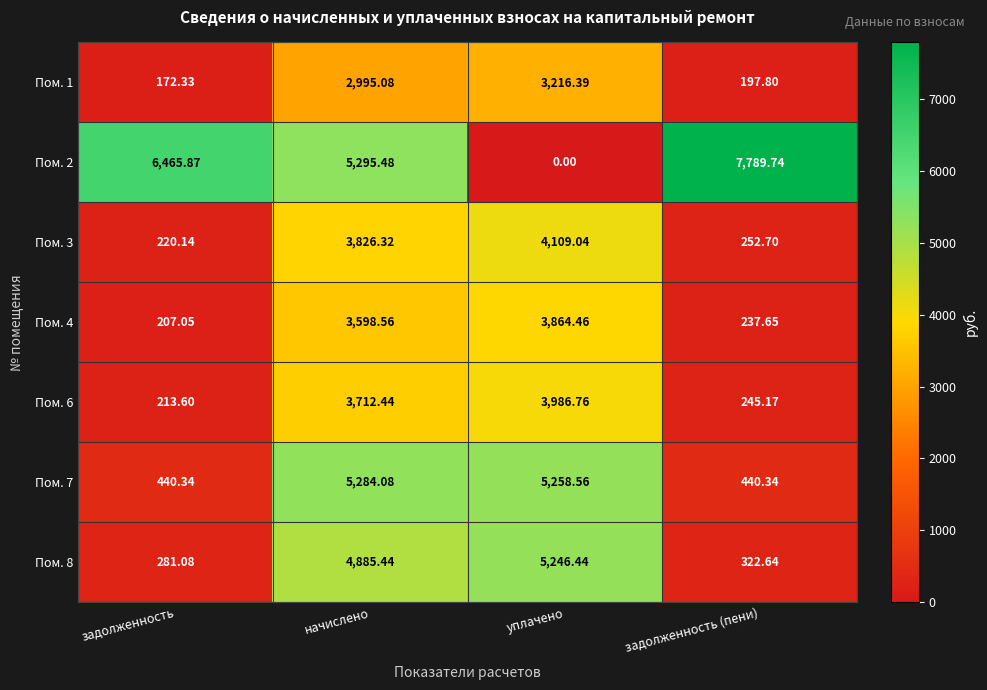

Which series changed the most between уплачено and задолженность (пени)?

Пом. 2